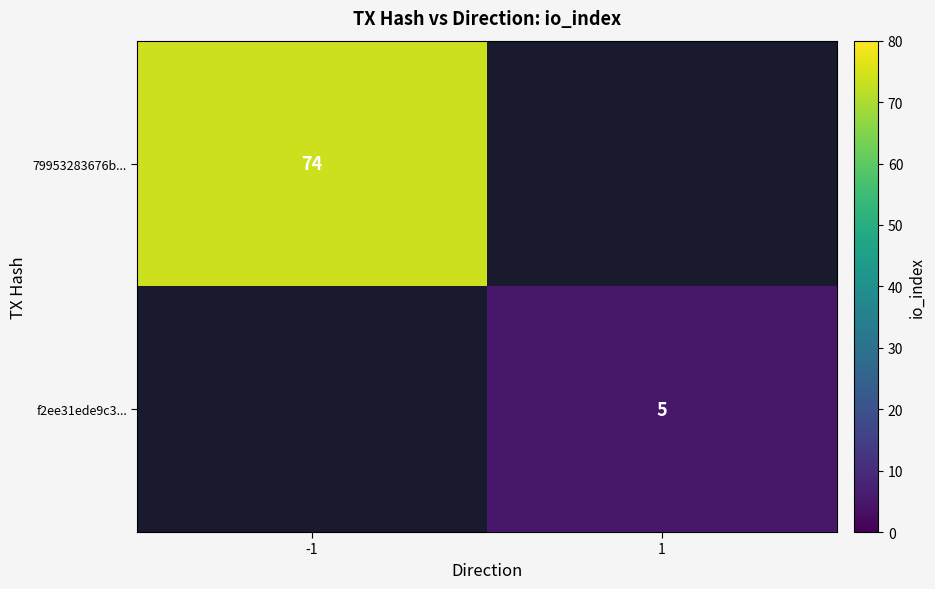

What is the greatest value displayed?

74.0